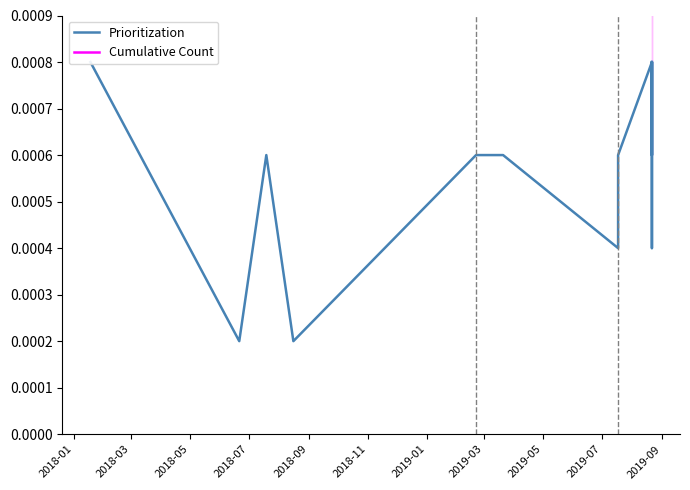

What is the difference between the second highest and minimum values in the Cumulative Count series?

0.7